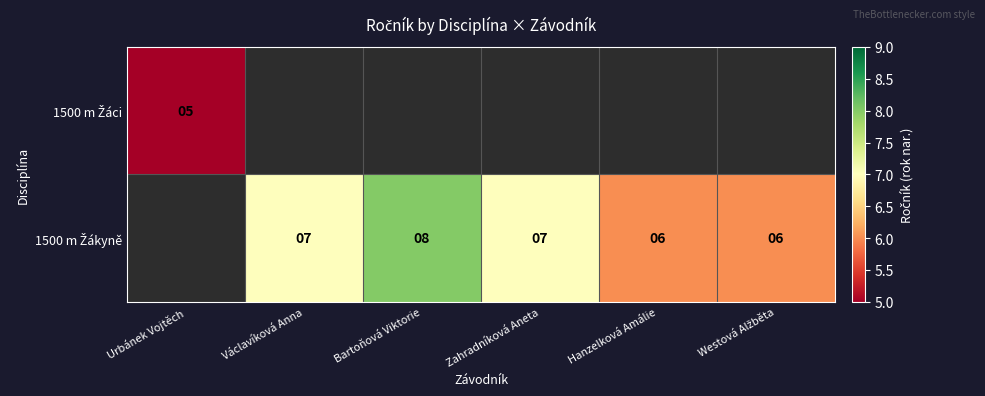

Is the value of 1500 m Žáci at Václavíková Anna greater than the value of 1500 m Žákyně at Václavíková Anna?

No